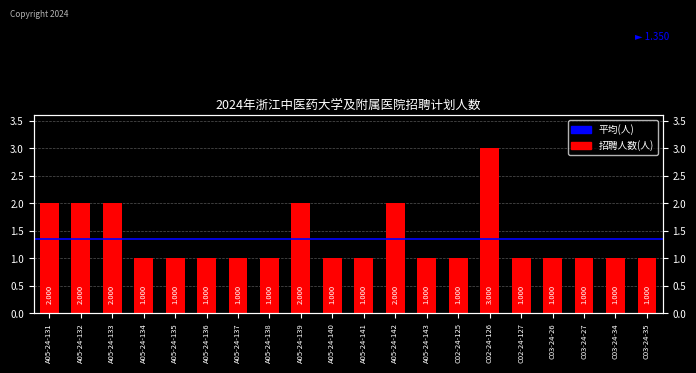

The value at A05-24-136 is 0. True or false?

False